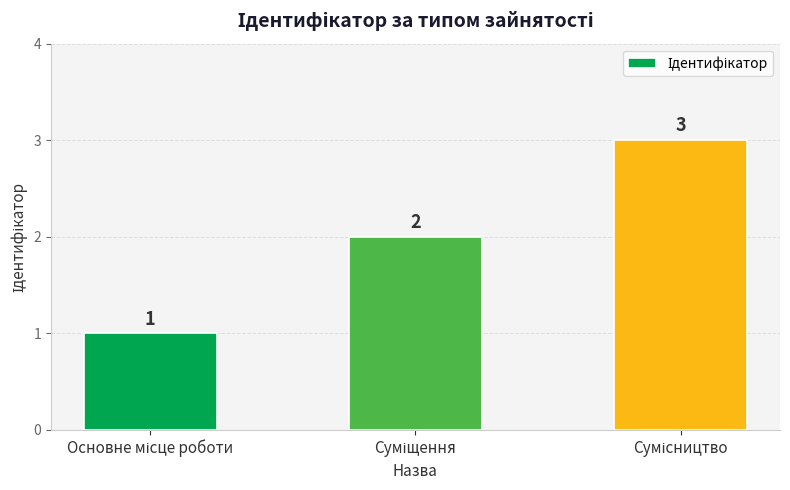

What is the sum of all values?

6